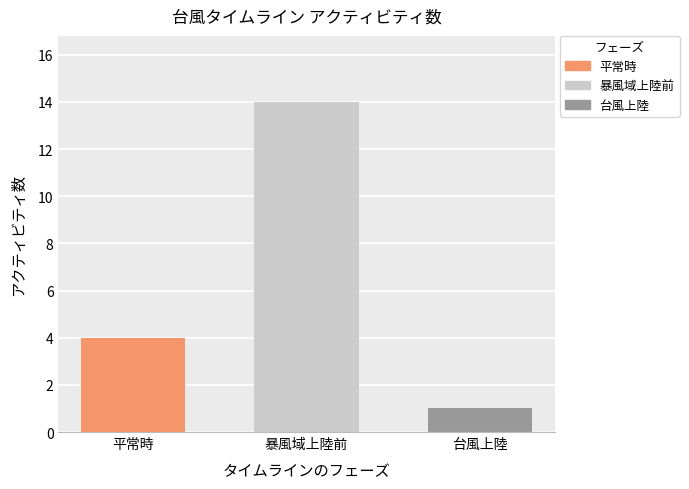

Are the bars grouped side by side (vs. stacked)?

No